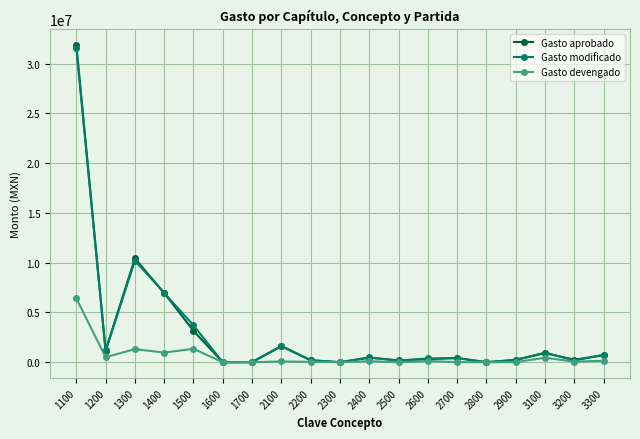

What is the sum of all Gasto aprobado values?

58942796.5